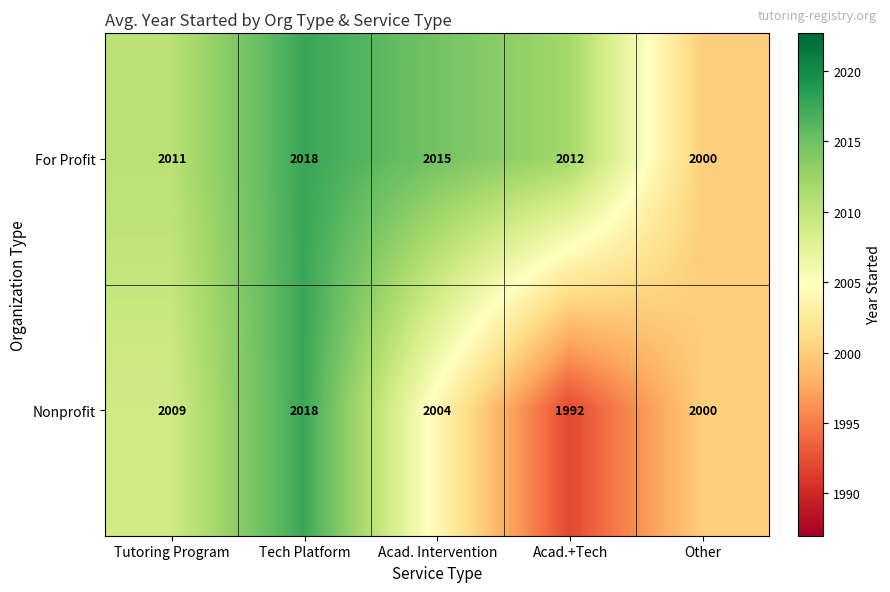

At Acad.+Tech, list the series in order from largest to smallest.

For Profit, Nonprofit